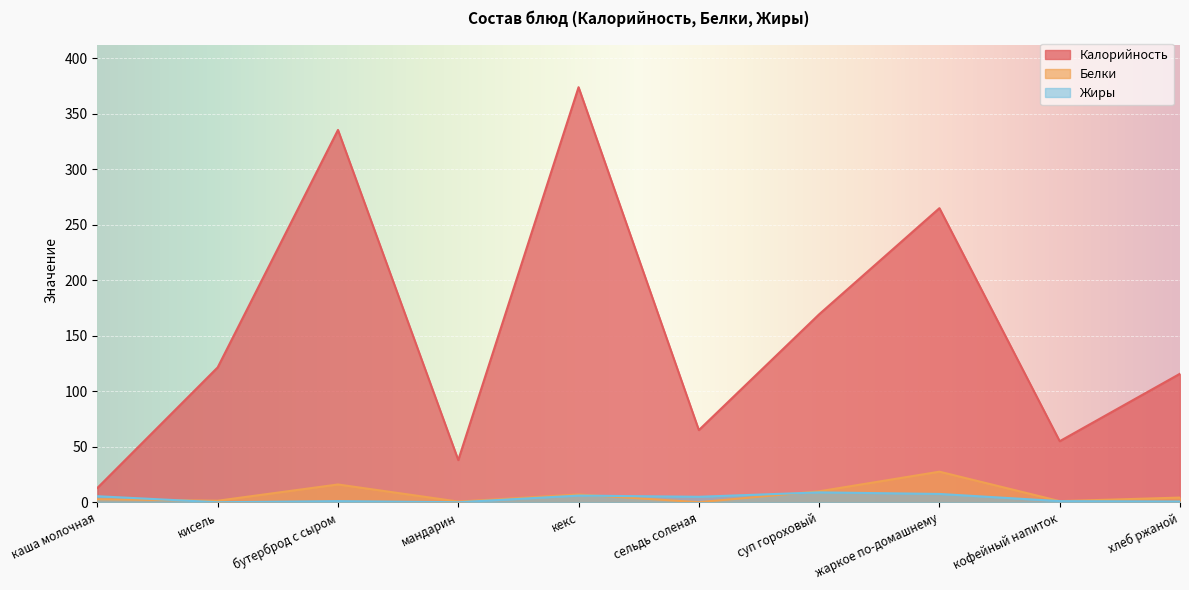

Rank the series at кофейный напиток from highest to lowest value.

Калорийность, Белки, Жиры